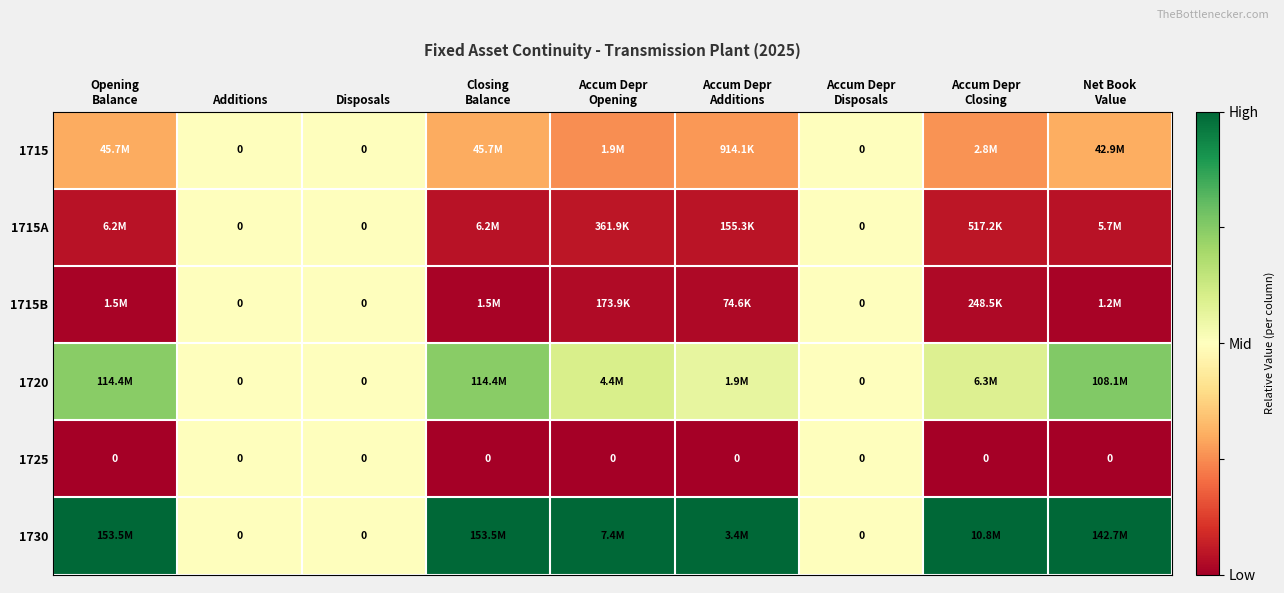

How many data points does each series have?

9